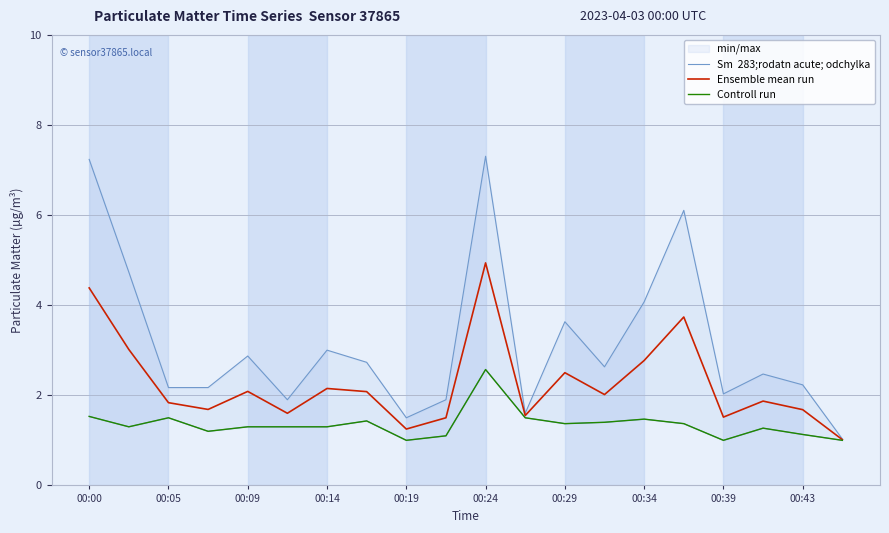

Is it true that Ensemble mean run equals 2.5 at 00:29?

True